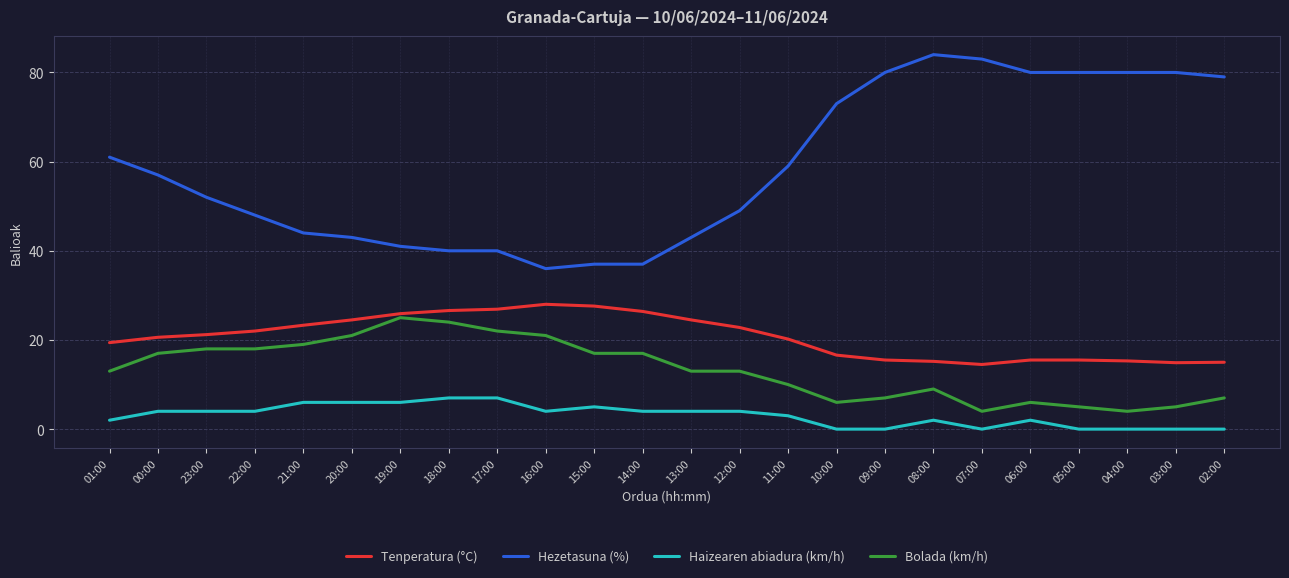

True or false: Tenperatura (°C) and Bolada (km/h) cross at least once.

False